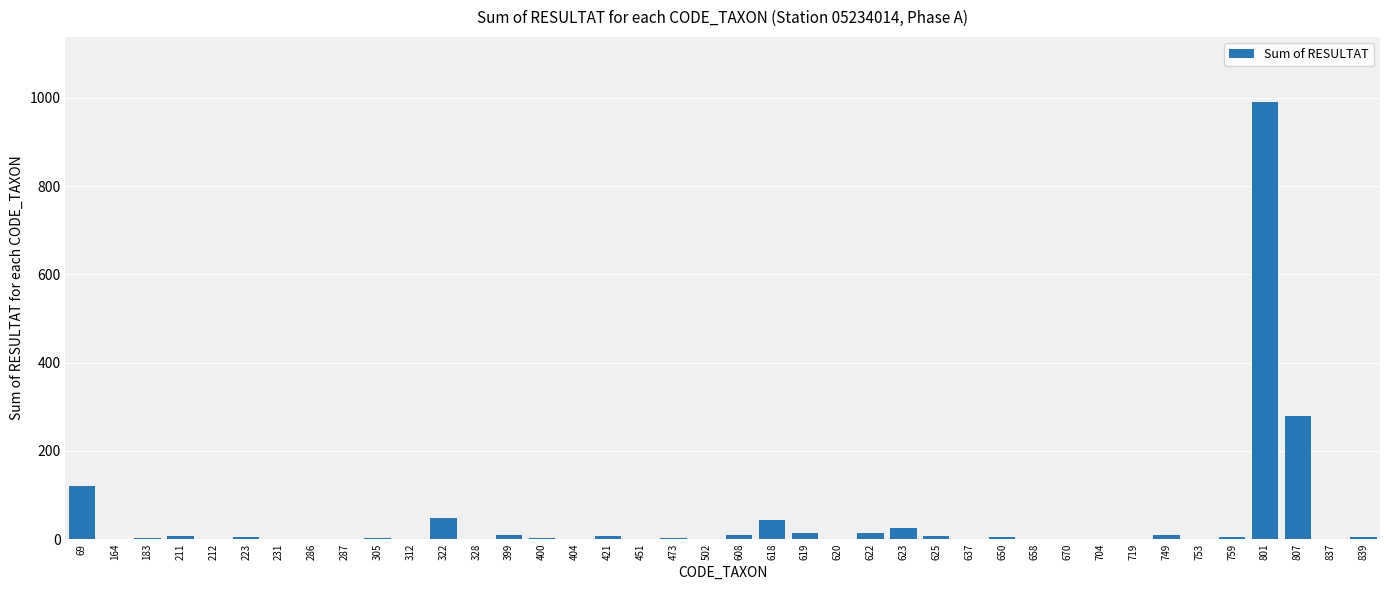

What is the sum of the values at 658 and 287?

1